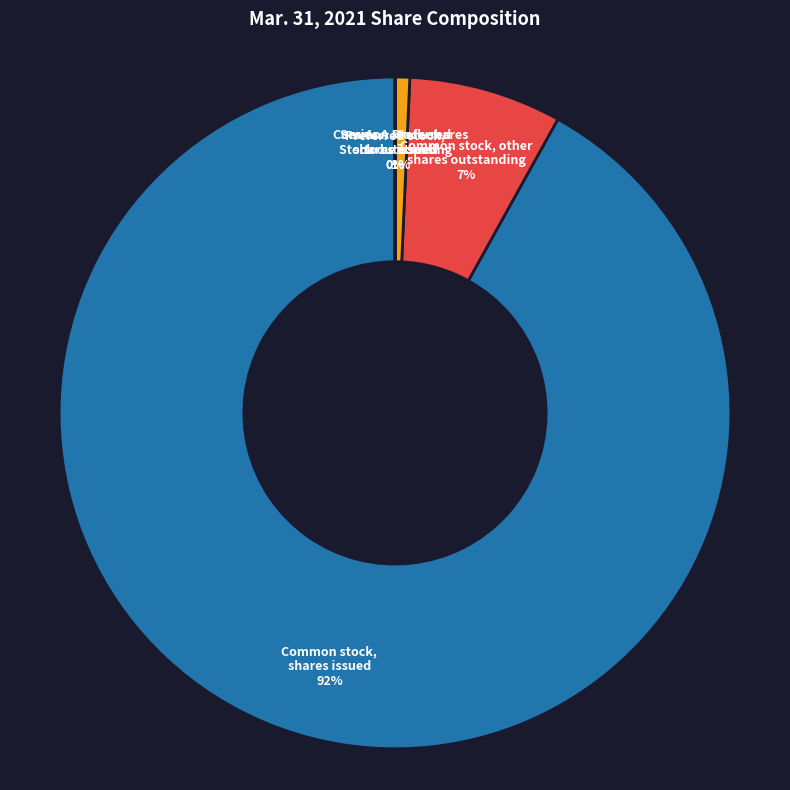

How many segments does this pie chart have?

5